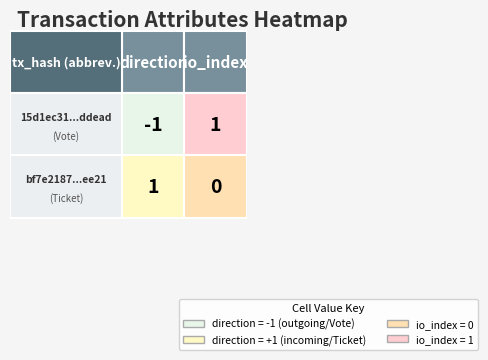

What is the maximum value shown in the chart?

1